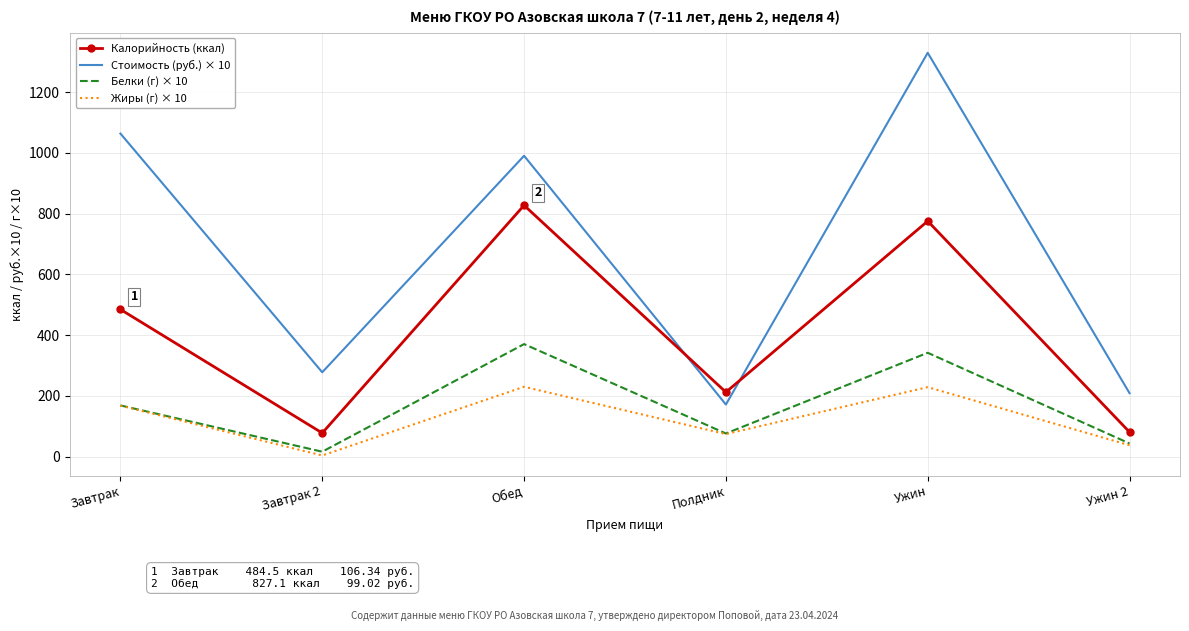

What is the lowest value of the Белки (г) × 10 series?

16.0